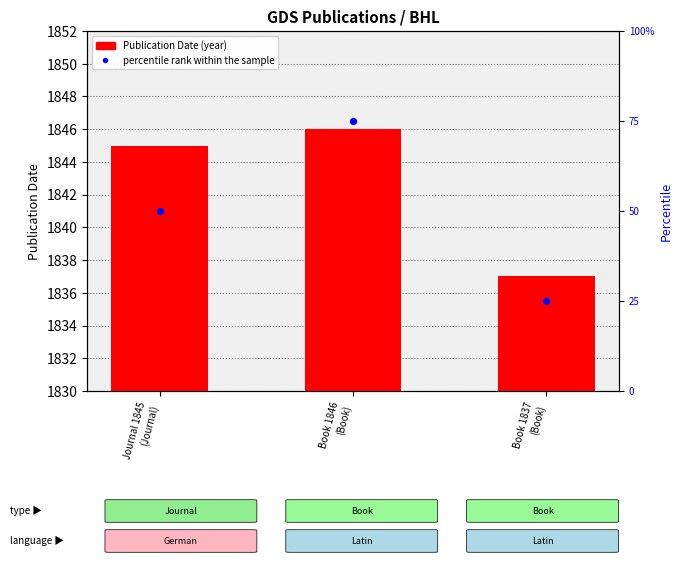

What are all the series names shown in the legend?

Publication Date, percentile rank within the sample